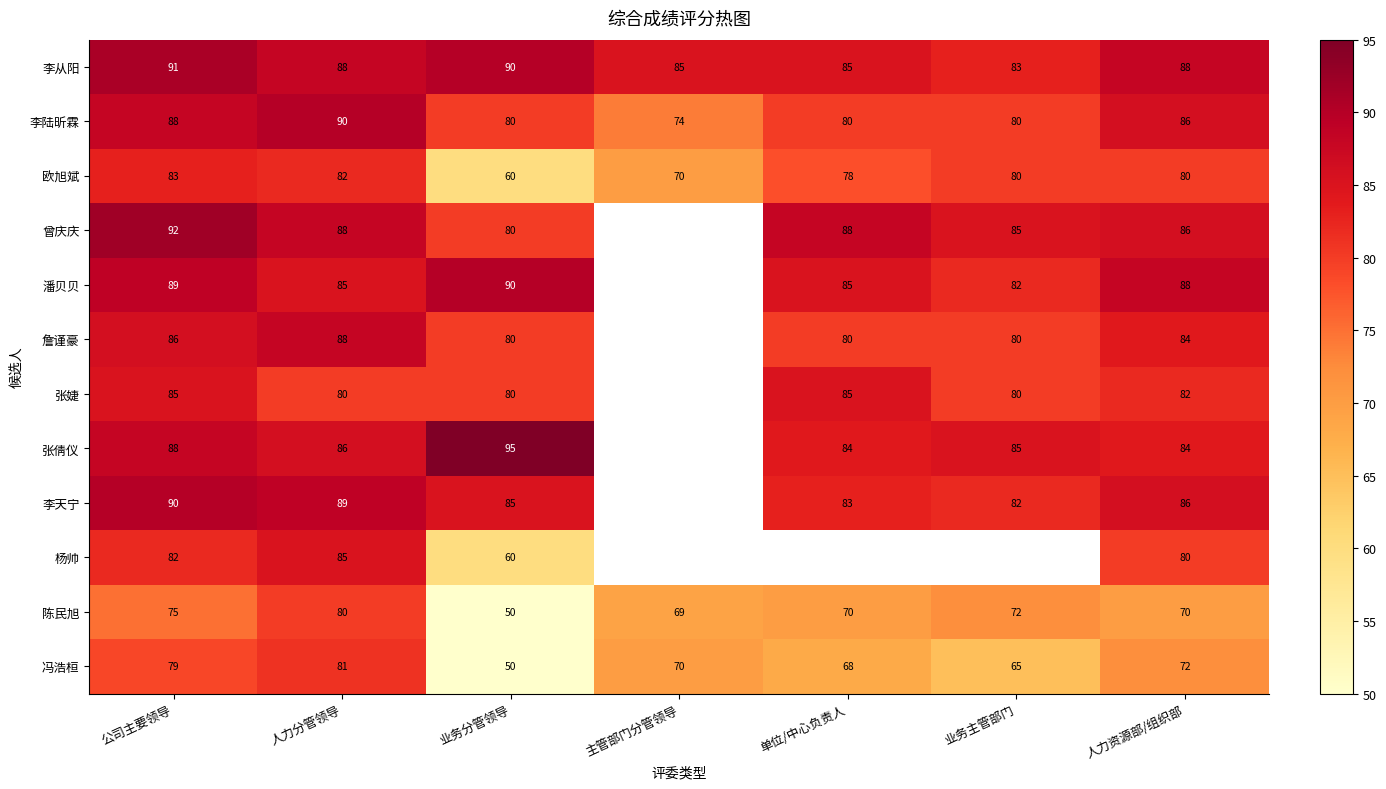

List the labels in order of 冯浩桓 value, smallest first.

业务分管领导, 业务主管部门, 单位/中心负责人, 主管部门分管领导, 人力资源部/组织部, 公司主要领导, 人力分管领导